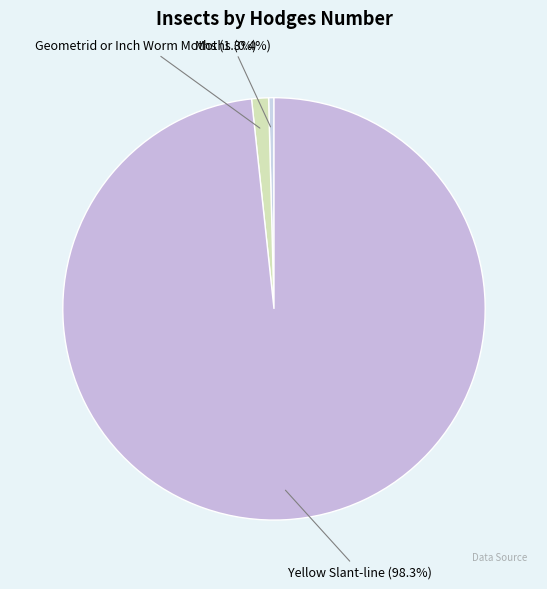

How many slices are in this pie chart?

3